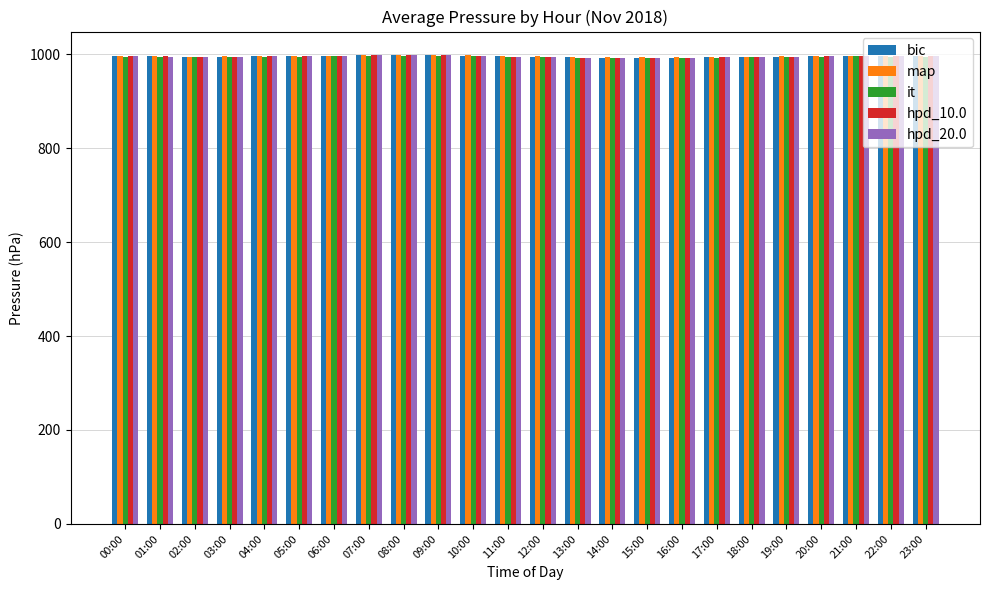

What position from the left is 05:00?

6